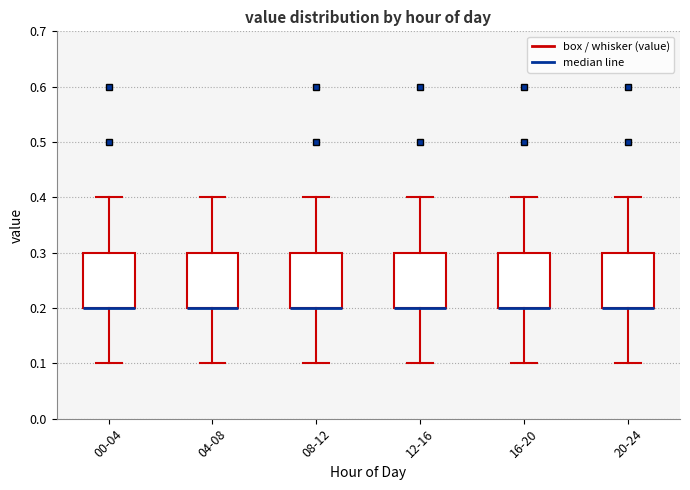

Reading left to right, read every box against the y-axis: the position of its median line, the range the box covers, and the ends of its whiskers. The values are not printed on the chart, so give them approximately, as read against the axis.

00-04: median 0.2 (drawn on the box's lower edge), box 0.2 to 0.3, whiskers 0.1 to 0.4
04-08: median 0.2 (drawn on the box's lower edge), box 0.2 to 0.3, whiskers 0.1 to 0.4
08-12: median 0.2 (drawn on the box's lower edge), box 0.2 to 0.3, whiskers 0.1 to 0.4
12-16: median 0.2 (drawn on the box's lower edge), box 0.2 to 0.3, whiskers 0.1 to 0.4
16-20: median 0.2 (drawn on the box's lower edge), box 0.2 to 0.3, whiskers 0.1 to 0.4
20-24: median 0.2 (drawn on the box's lower edge), box 0.2 to 0.3, whiskers 0.1 to 0.4